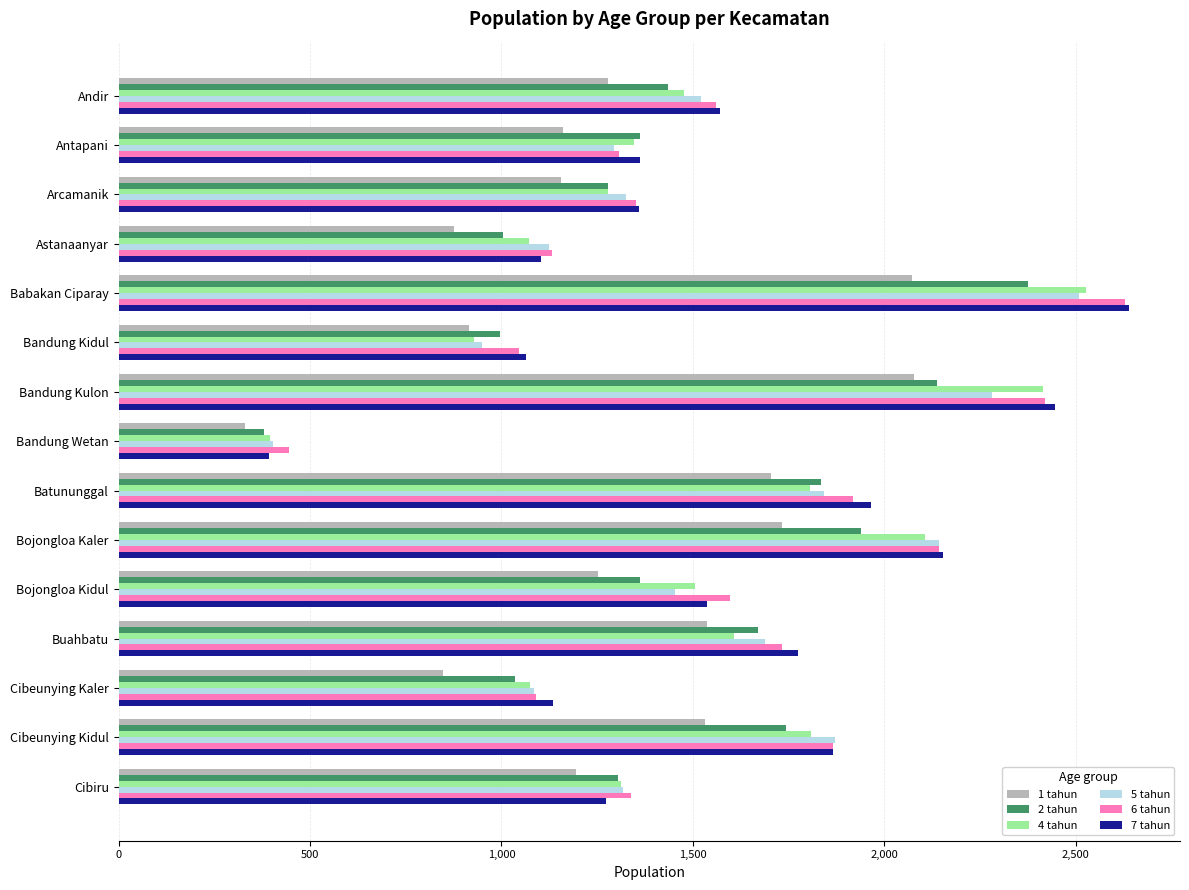

The 4 tahun series shows 1277 at Arcamanik. True or false?

True